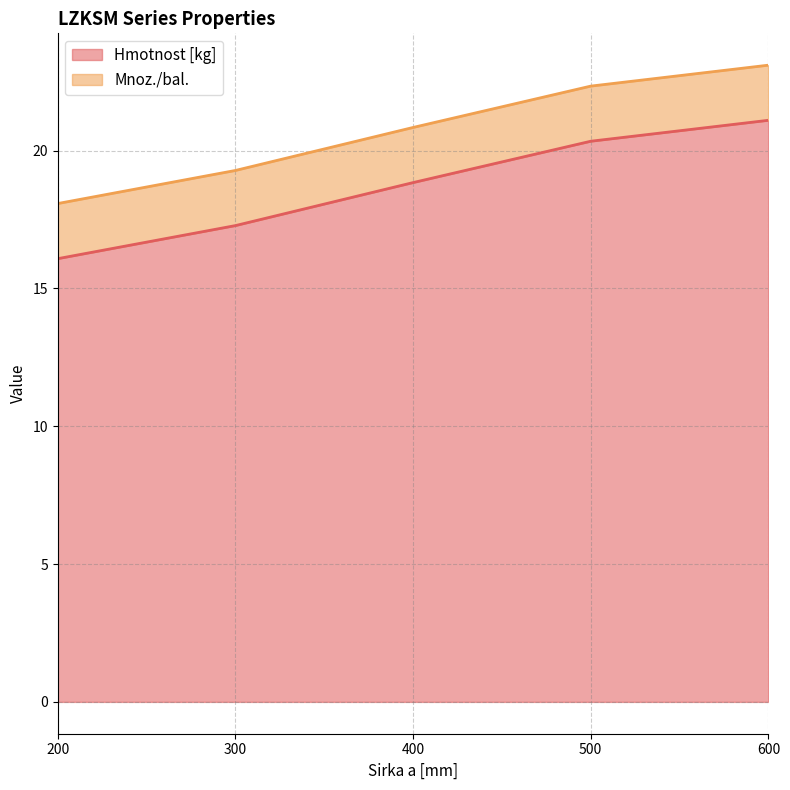

How many data points are less than 18?

2